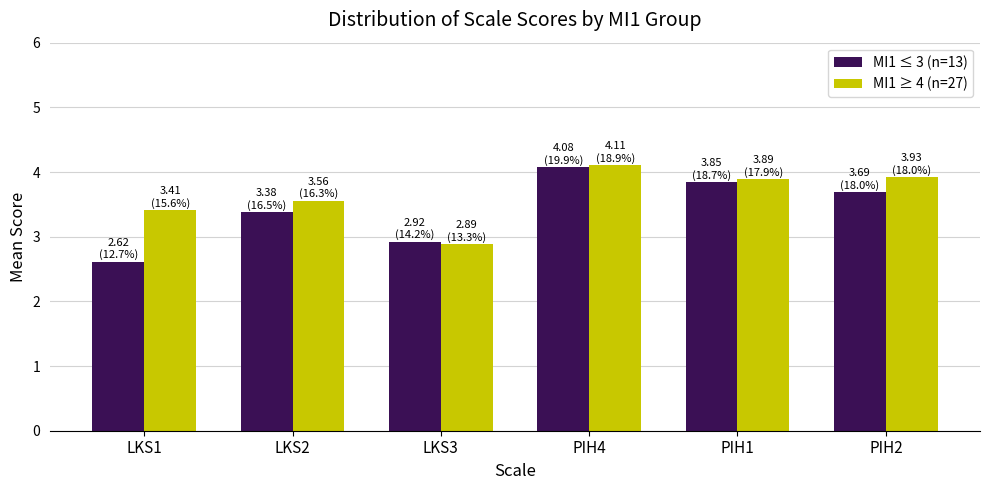

What is the label of the 1st bar from the right?

PIH2